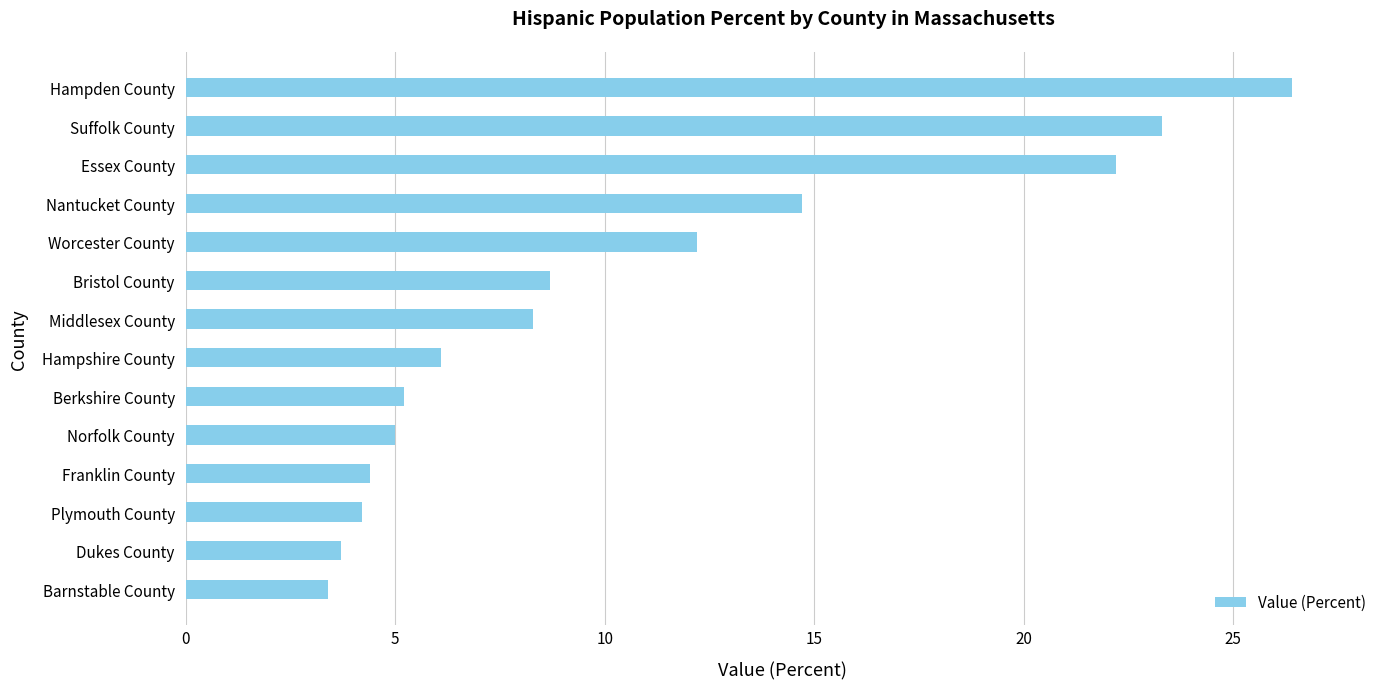

What is the average value?

10.6